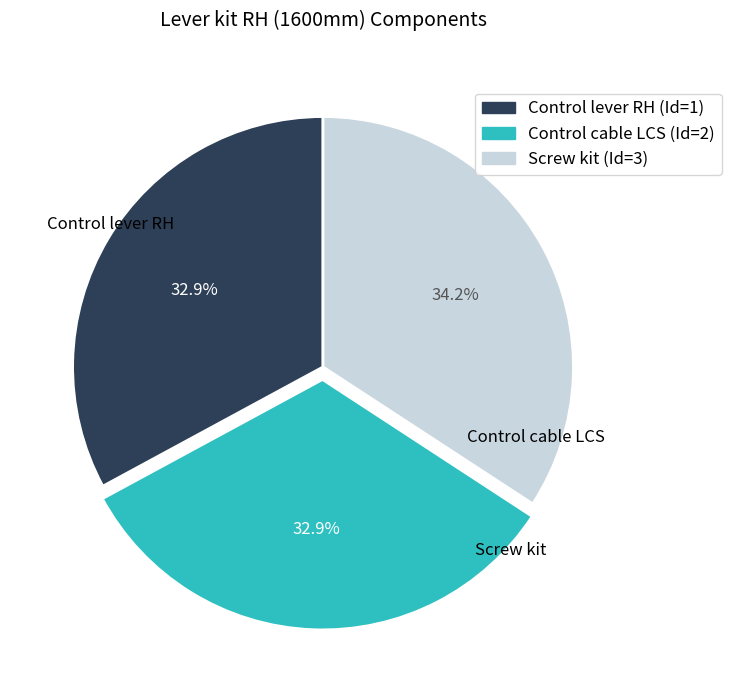

Is there any slice that represents more than half of the pie?

No